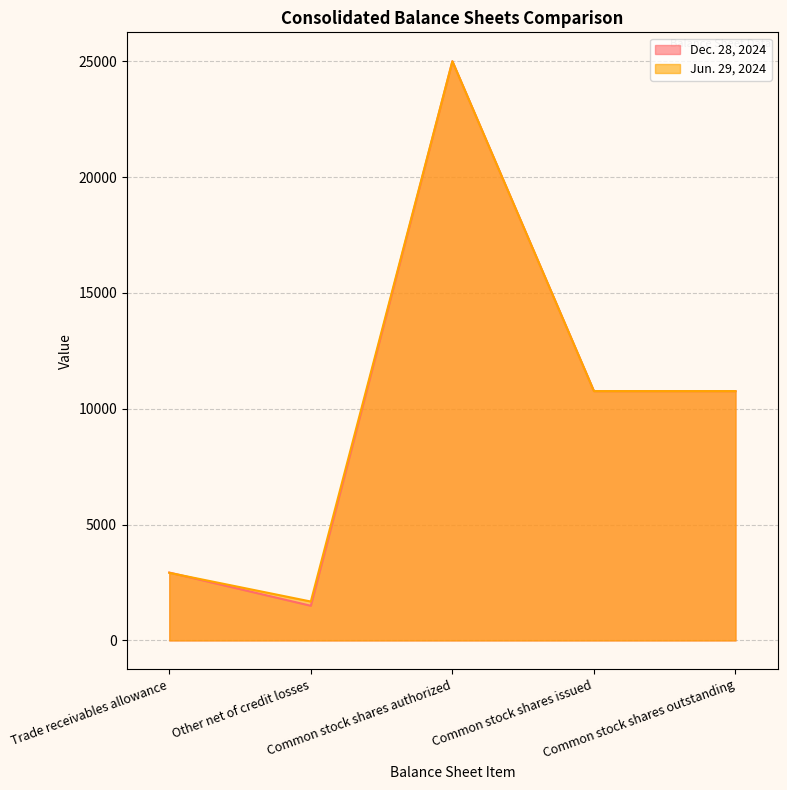

What is the total value across all series at Common stock shares issued?

21524